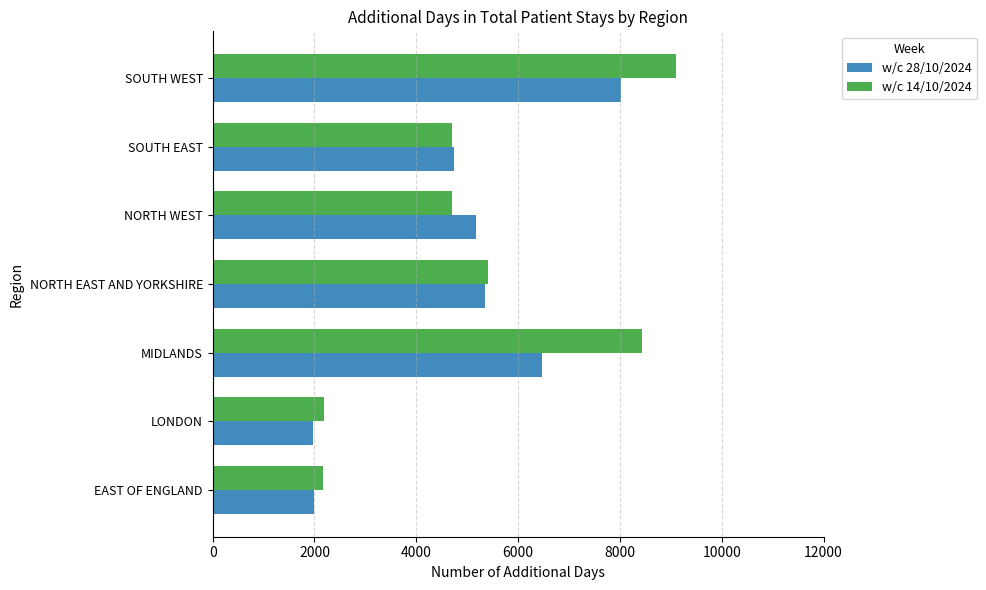

What is the highest value of the w/c 28/10/2024 series?

8016